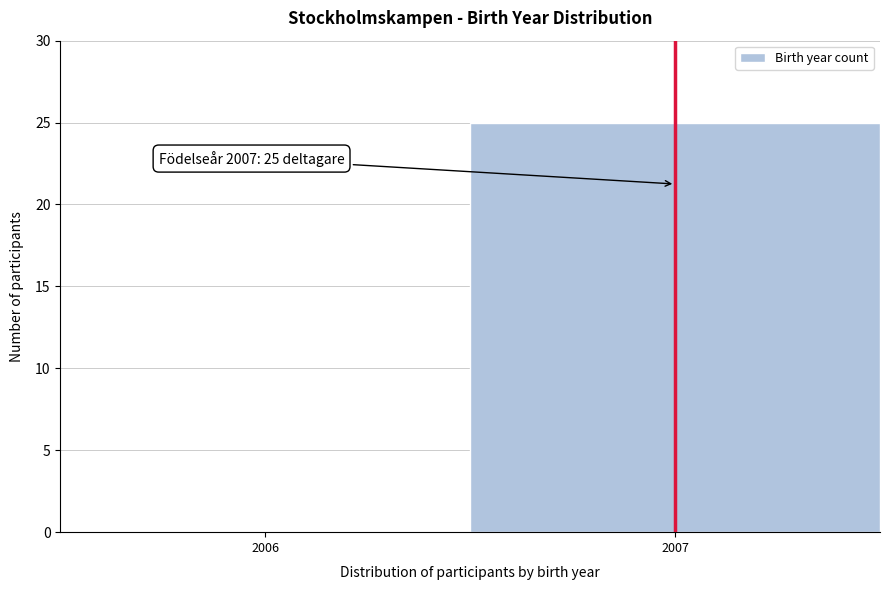

Reading right to left, what are all the values shown in this chart?

2007=25	2006=0